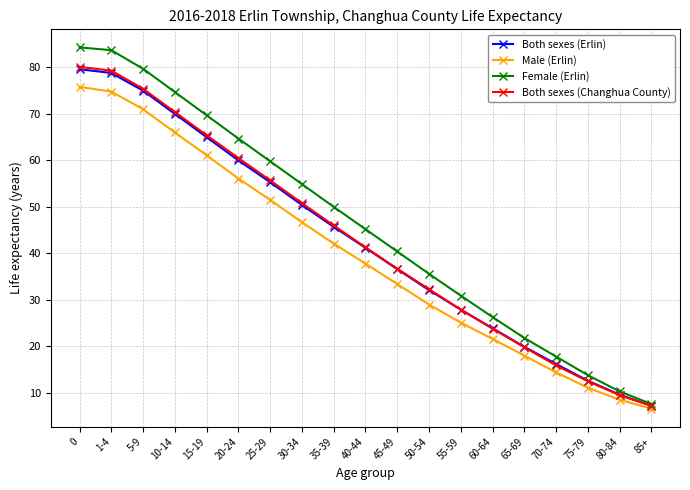

Which series has the widest spread of values?

Female (Erlin)